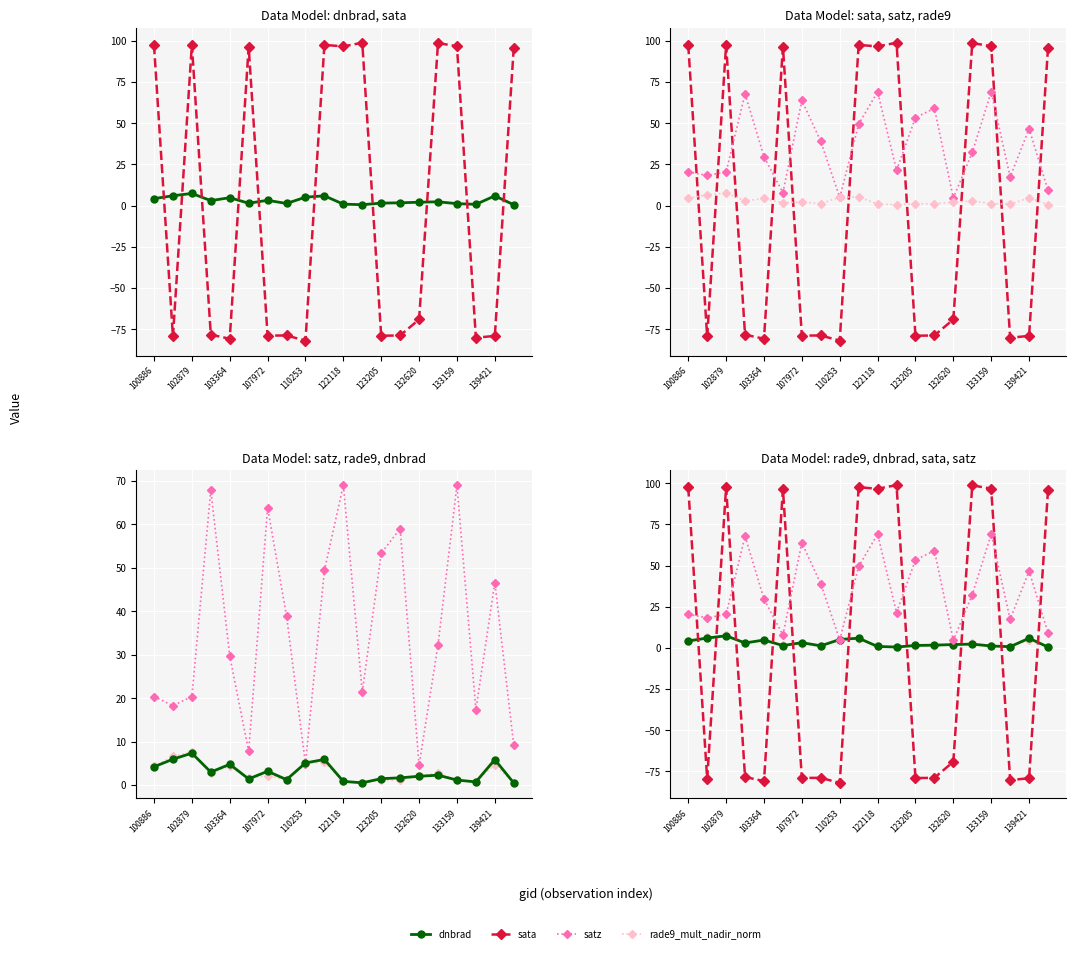

The satz series shows 3.8 at 17. True or false?

False